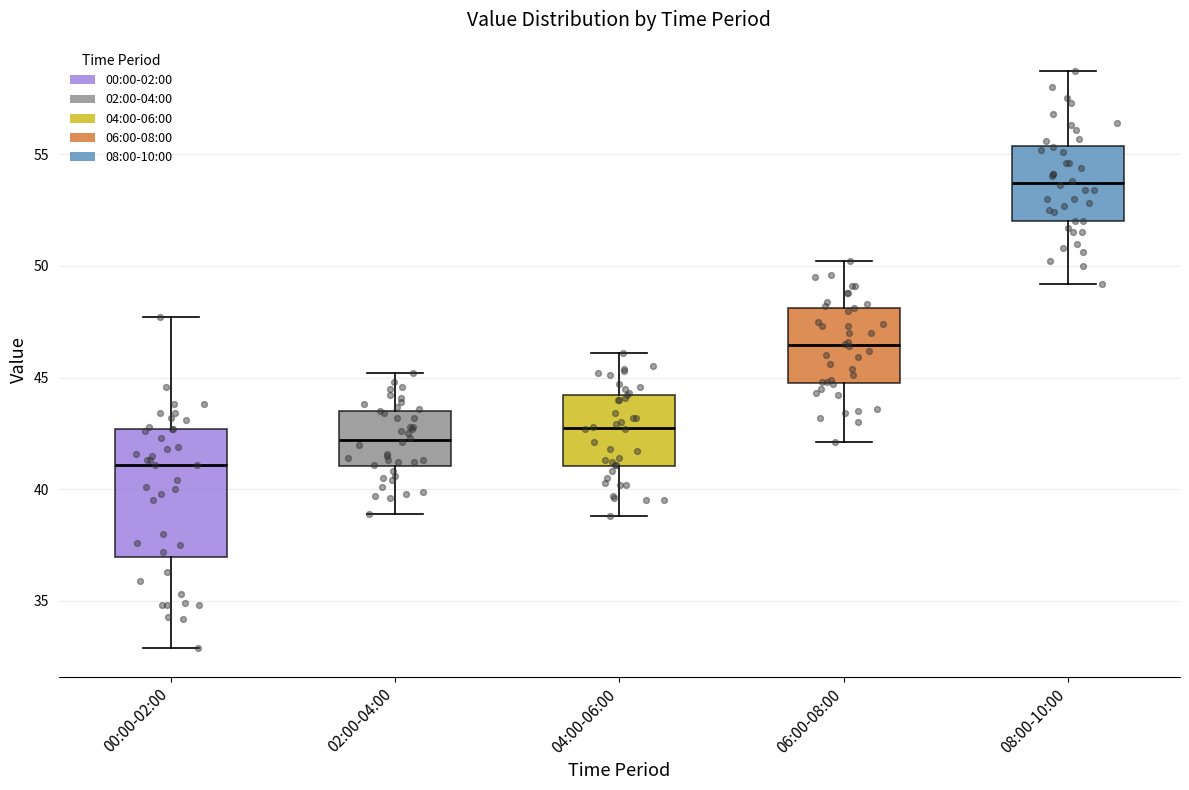

Which box's median line is the lowest?

00:00-02:00